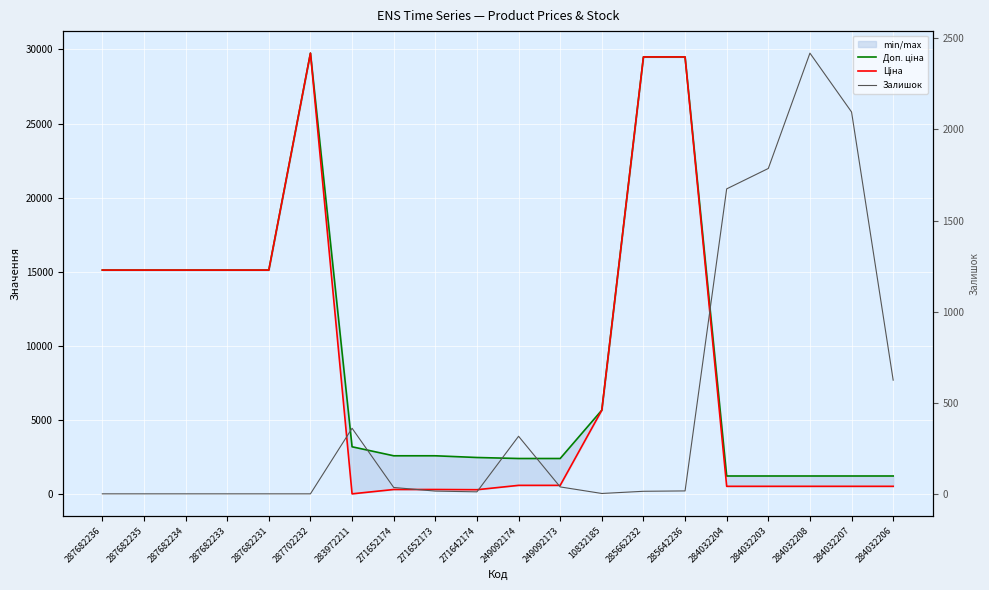

True or false: Доп. ціна has a value of 15120.0 at 287682235.

True